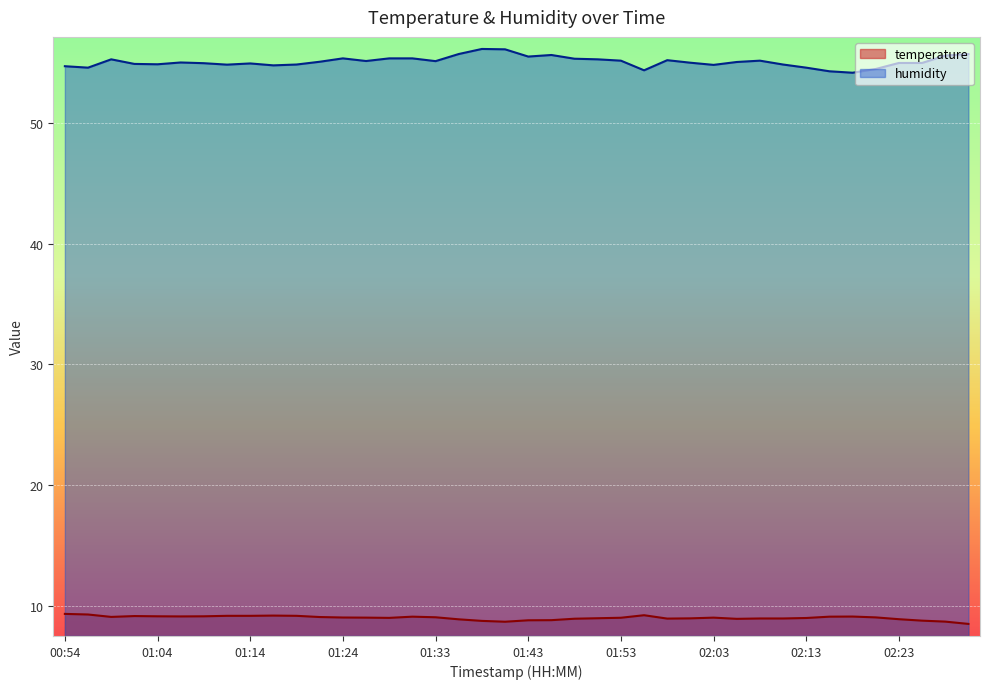

True or false: temperature and humidity intersect in this chart.

False